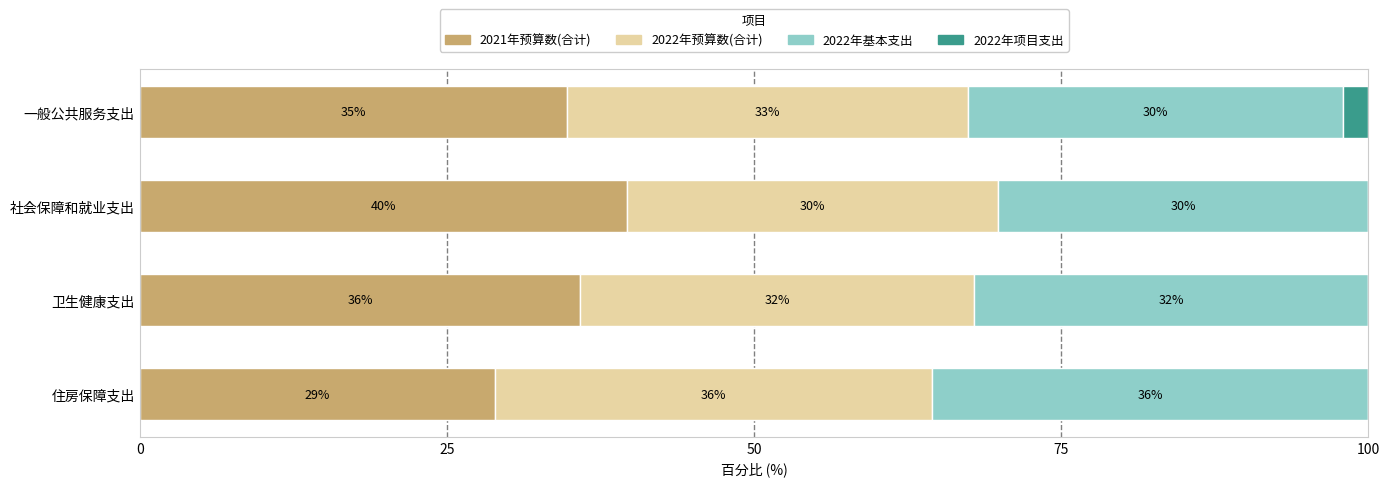

Count the number of data series in this chart.

4